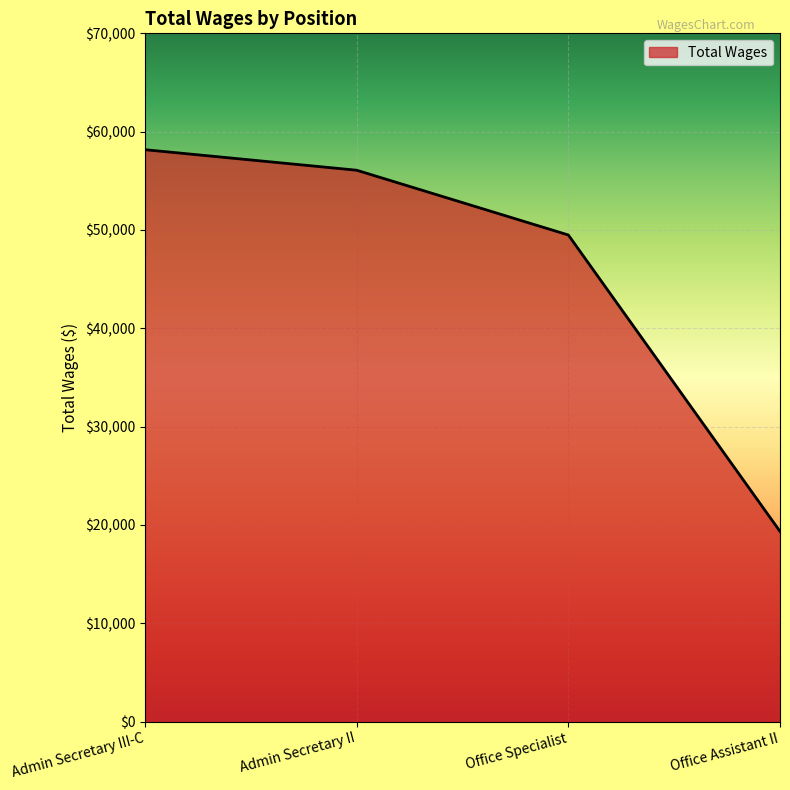

At which label is the value closest to 38753?

Office Specialist